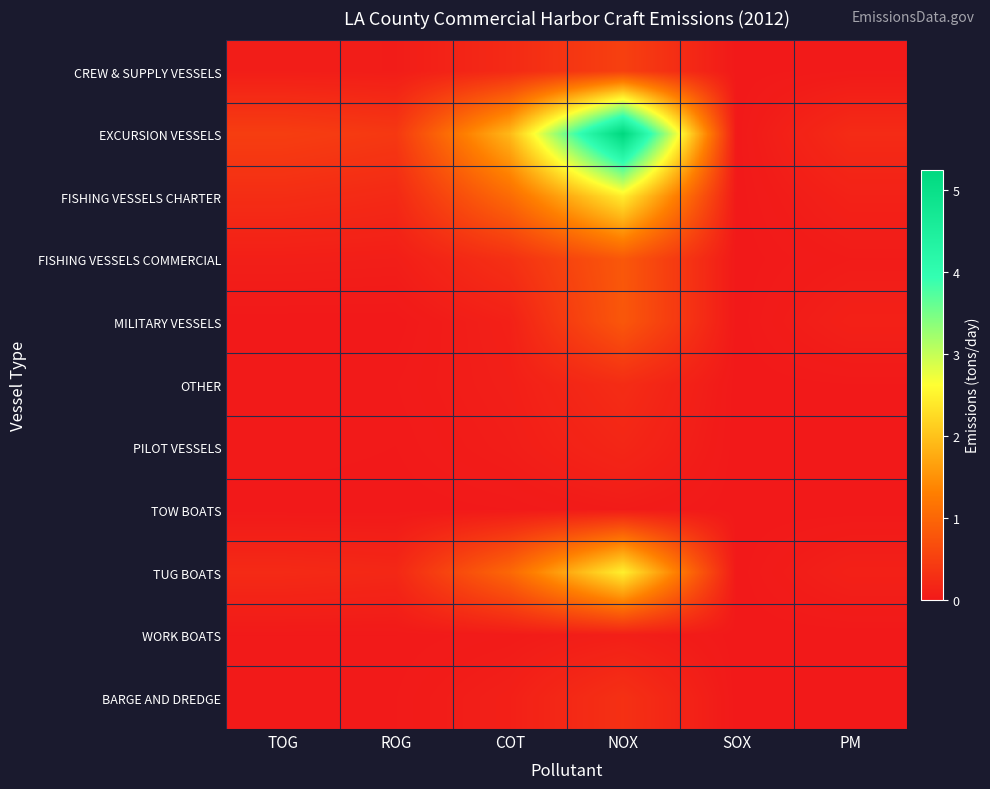

Which category has the lowest value across all series?

SOX